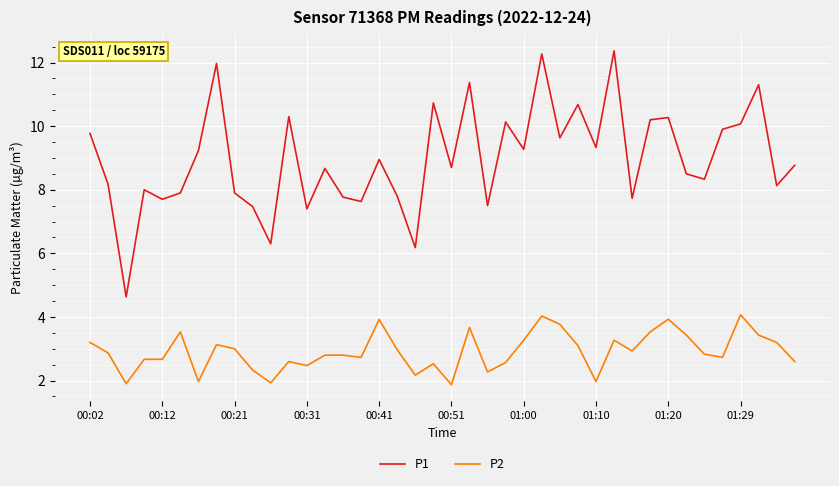

List the series in order of their overall mean, lowest first.

P2, P1